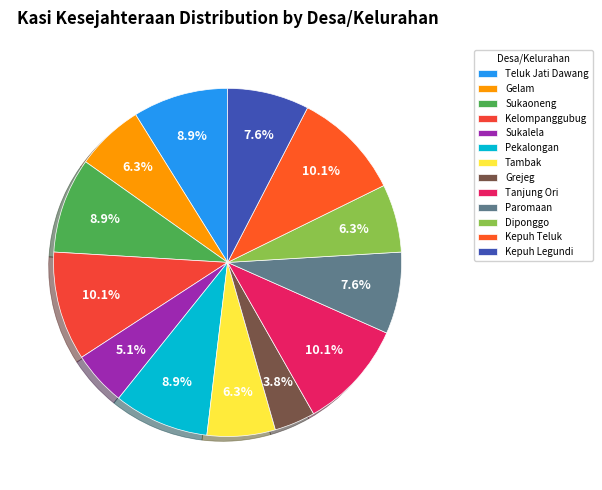

Rank the categories by value from highest to lowest.

Kelompanggubug, Tanjung Ori, Kepuh Teluk, Teluk Jati Dawang, Sukaoneng, Pekalongan, Paromaan, Kepuh Legundi, Gelam, Tambak, Diponggo, Sukalela, Grejeg